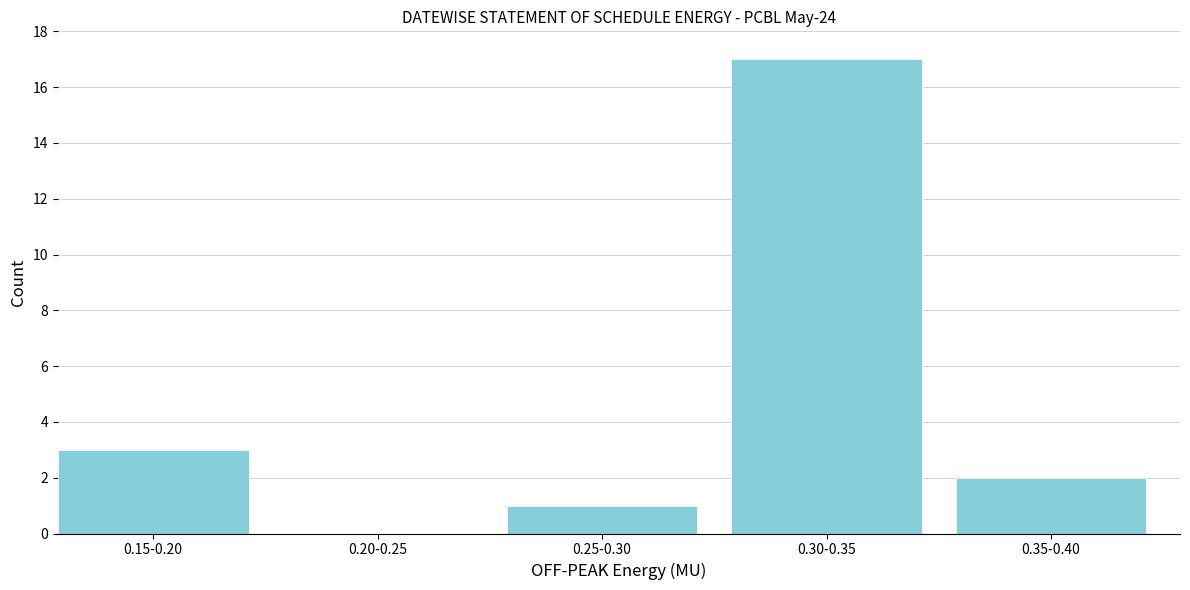

Reading left to right, transcribe all the data shown in this chart.

0.15-0.20=3	0.20-0.25=0	0.25-0.30=1	0.30-0.35=17	0.35-0.40=2